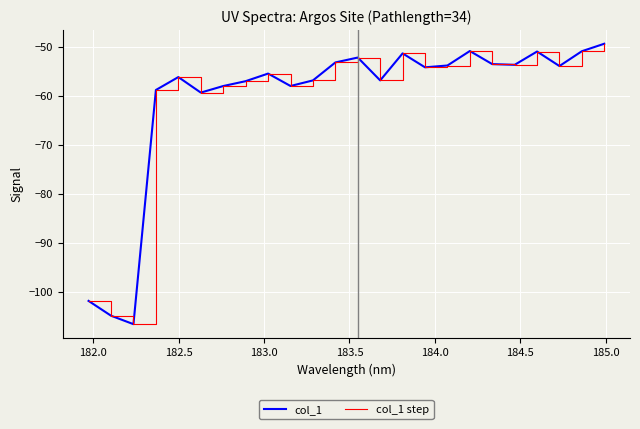

What is the difference between the second highest and minimum values in the col_1 series?

55.7